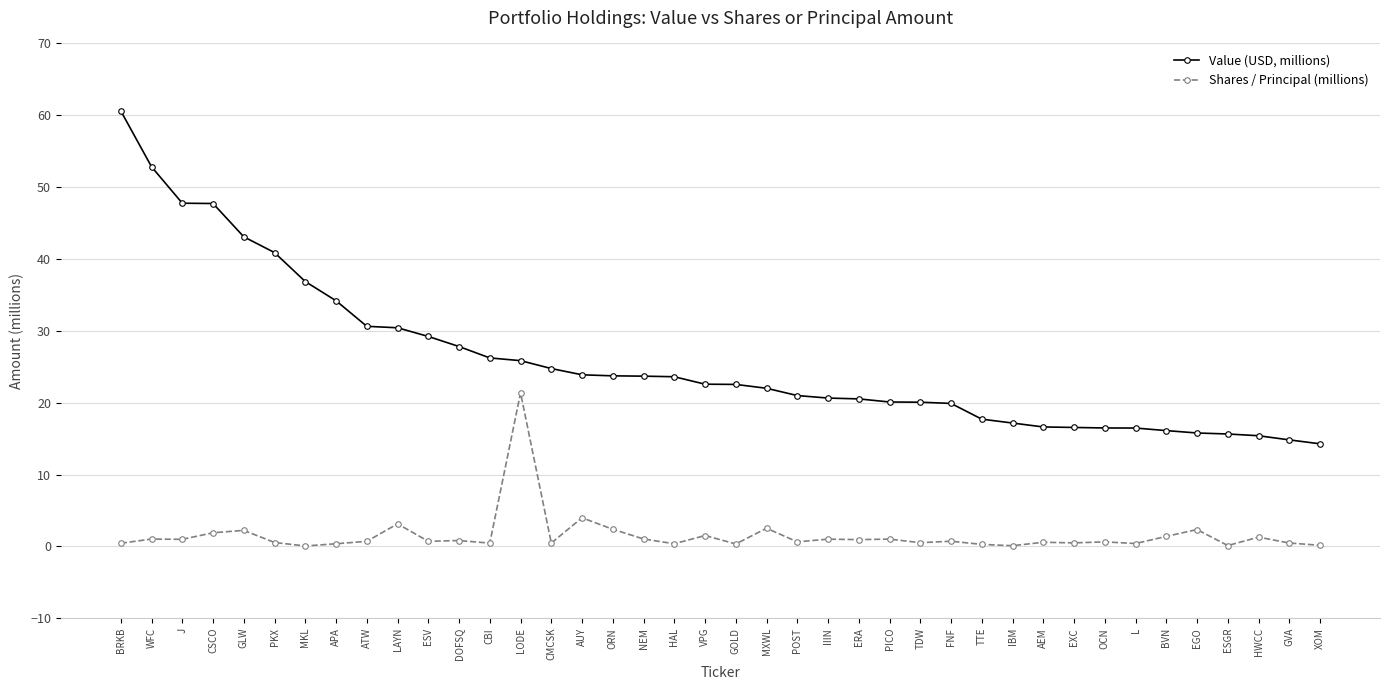

Rank the series at L from highest to lowest value.

Value (USD, millions), Shares / Principal (millions)